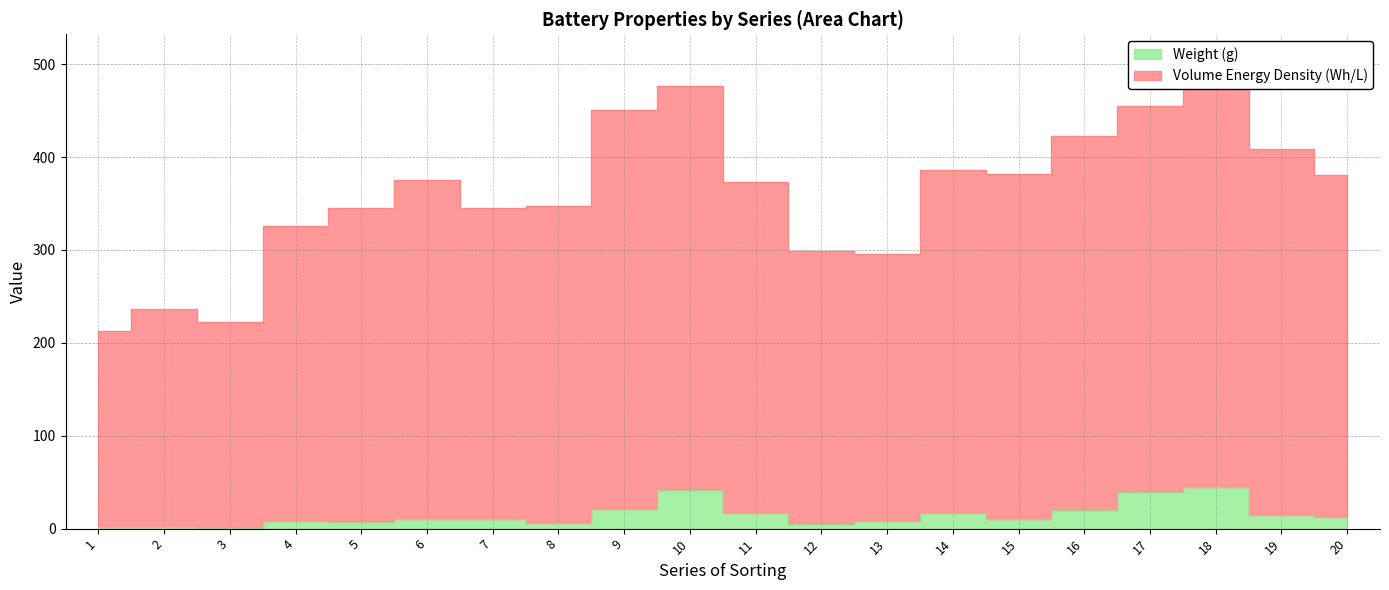

Reading right to left, transcribe all the data shown in this chart.

Weight (g): 20=12.1	19=14.8	18=44.9	17=39.9	16=20.0	15=10.4	14=17.2	13=8.3	12=4.8	11=16.6	10=41.6	9=21.1	8=6.5	7=10.0	6=10.8	5=7.2	4=8.7	3=1.1	2=1.6	1=1.4
Volume Energy Density (Wh/L): 20=381.1	19=408.8	18=506.9	17=454.9	16=423.0	15=381.4	14=386.2	13=295.3	12=298.9	11=373.6	10=476.6	9=451.1	8=347.5	7=345.0	6=375.8	5=345.2	4=325.7	3=222.2	2=236.7	1=212.3